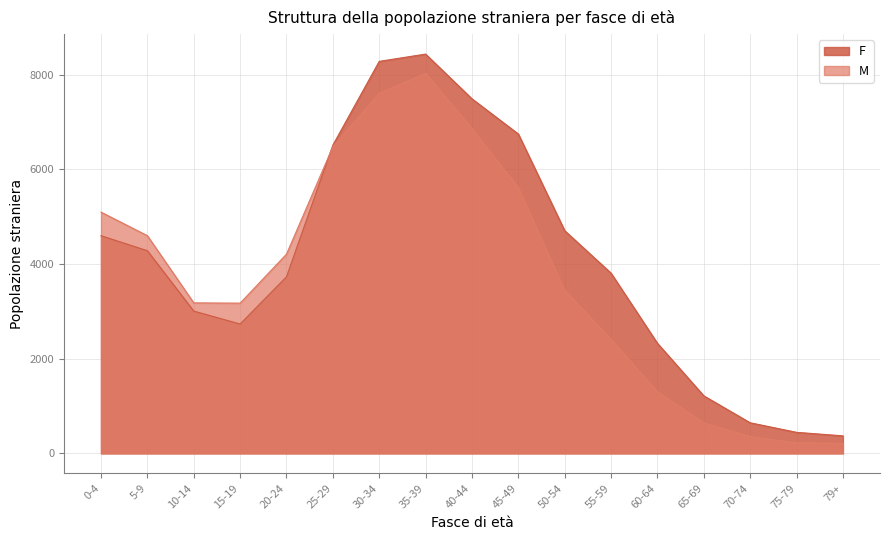

What is the value of the M point at the 3rd from the left?

3179